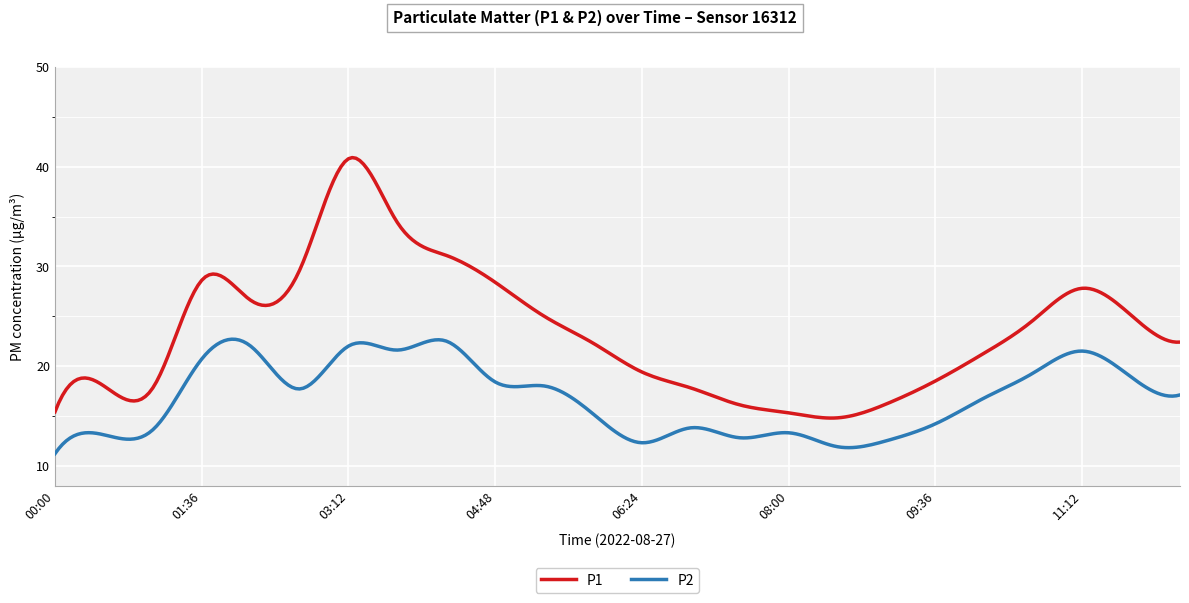

How many categories are shown in the chart?

300